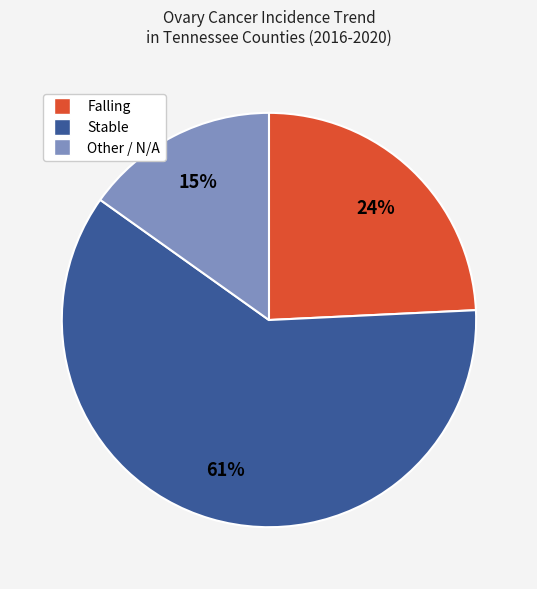

Combined, do Other / N/A and Falling account for over 50%?

No